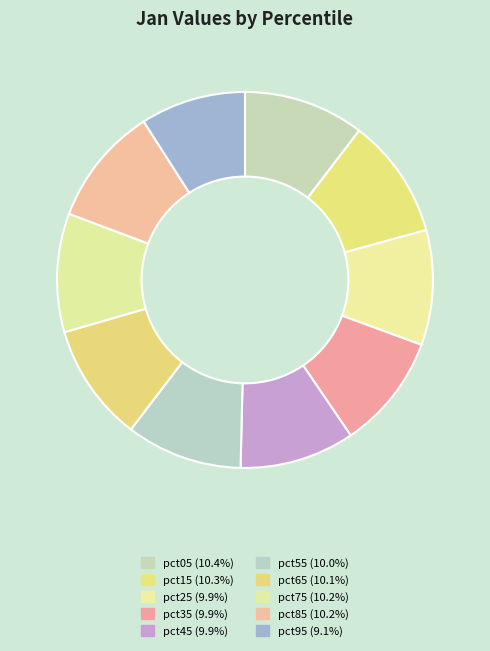

How many slices are in this pie chart?

10